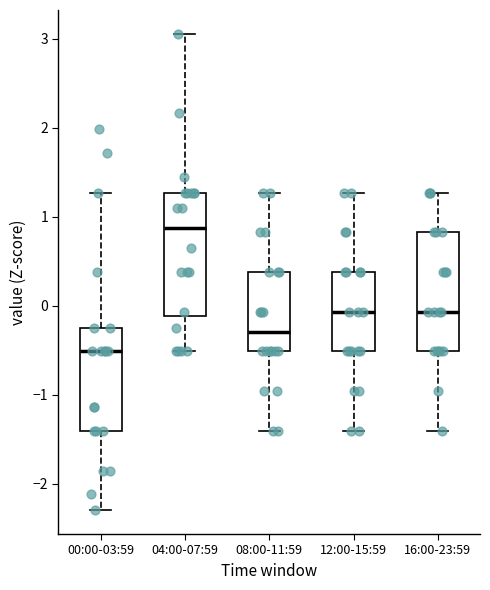

Which box's median line is the lowest?

00:00-03:59